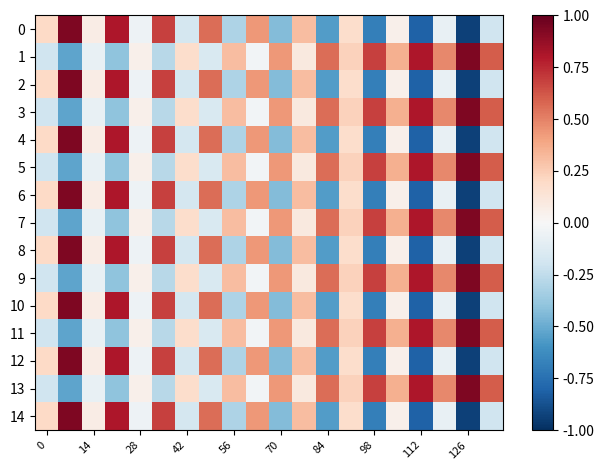

Which series has the largest total across all categories?

1